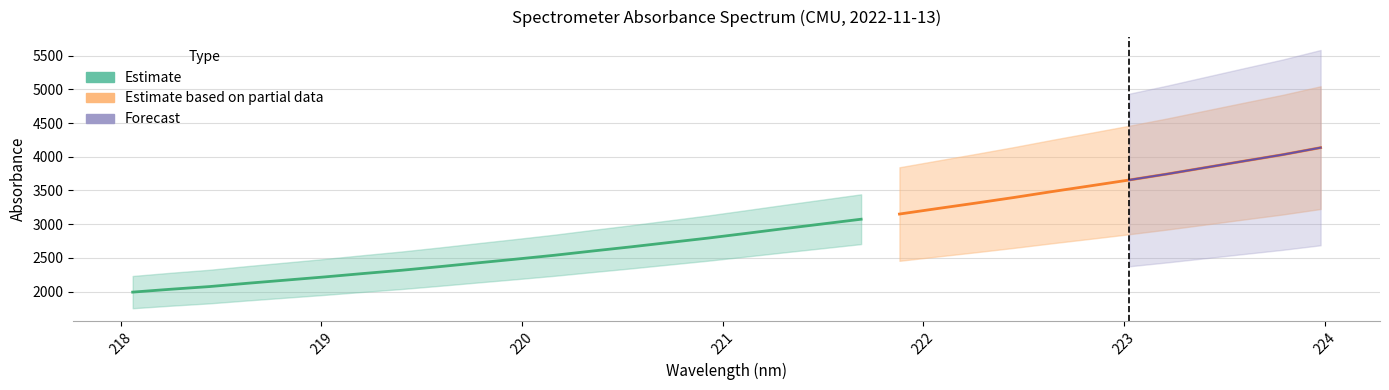

Reading left to right, list all the values displayed in this chart.

1993.2	2036.2	2075.3	2124.7	2171.4	2218.2	2268.3	2316.6	2370.7	2427.2	2482.6	2539.9	2603.1	2664.7	2729.6	2794.0	2864.1	2935.2	3004.5	3074.1	3150.7	3232.7	3313.5	3397.0	3484.9	3569.7	3655.6	3745.0	3840.6	3935.9	4030.0	4135.1